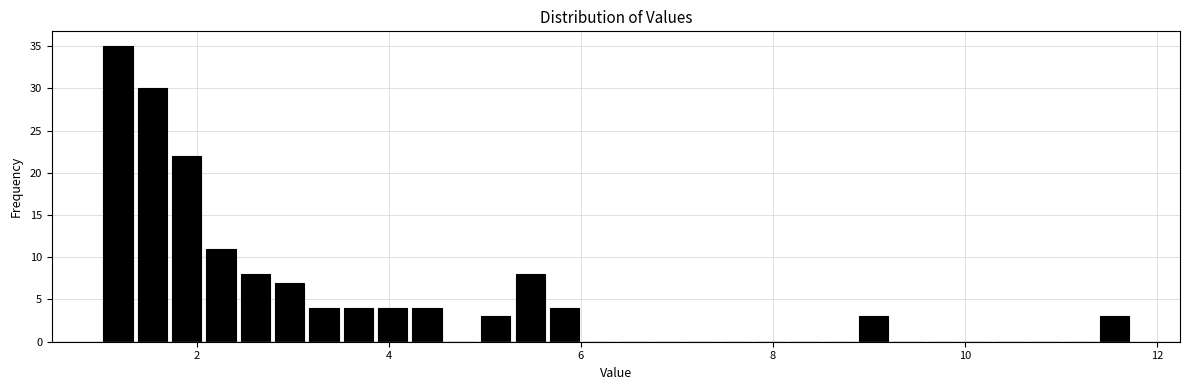

Around what value on the x-axis is the tallest bar? Give the approximate position of its centre, as read against the axis.

1.2